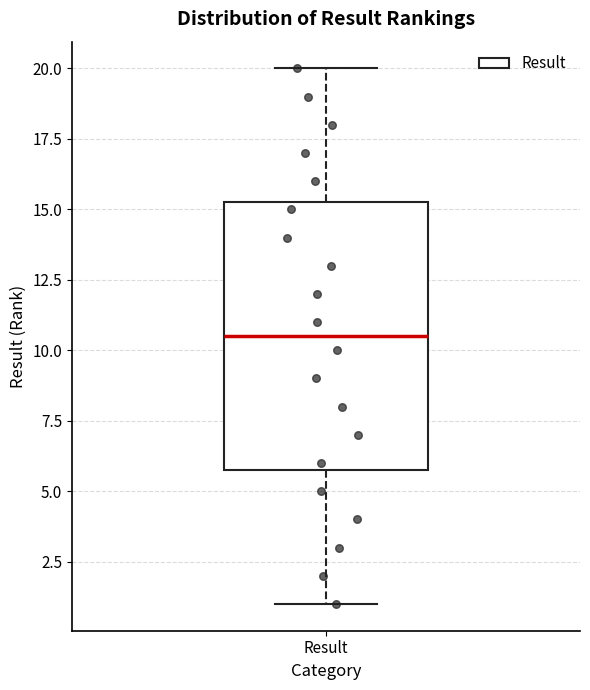

Read this box plot against the y-axis: the position of the median line, the range covered by the box, and the ends of both whiskers. The values are not printed on the chart, so give them approximately, as read against the axis.

median 10.5, box 6.0 to 15.5, whiskers 1.0 to 20.0